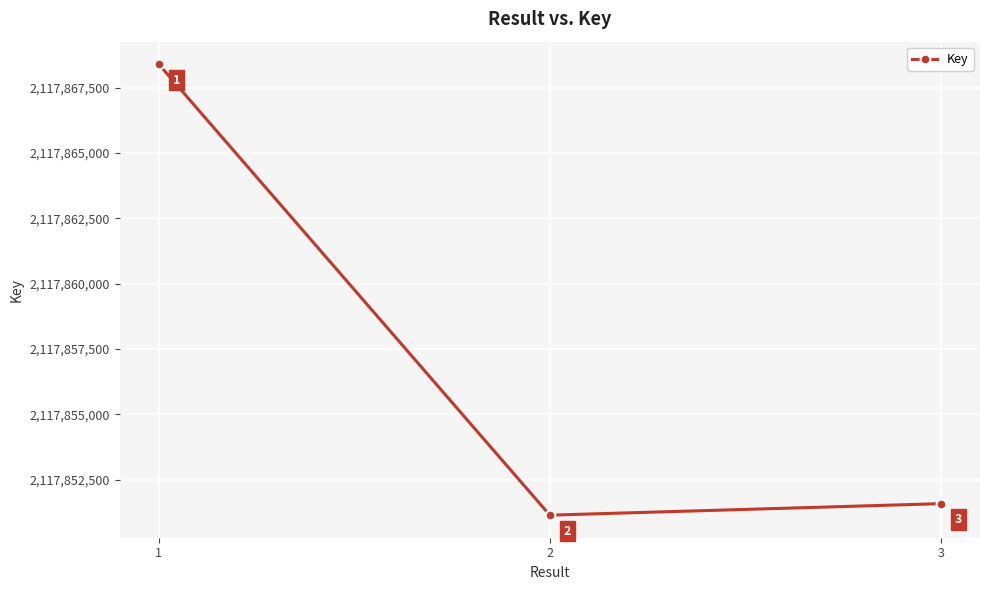

Which category has the lowest value across all series?

2